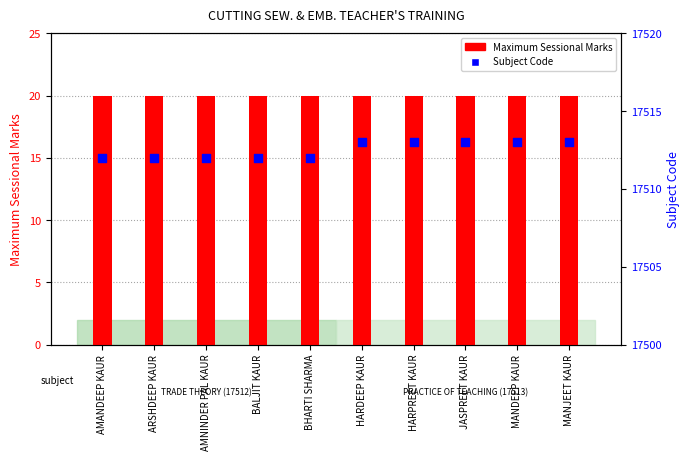

Which series has the largest total across all categories?

Subject Code